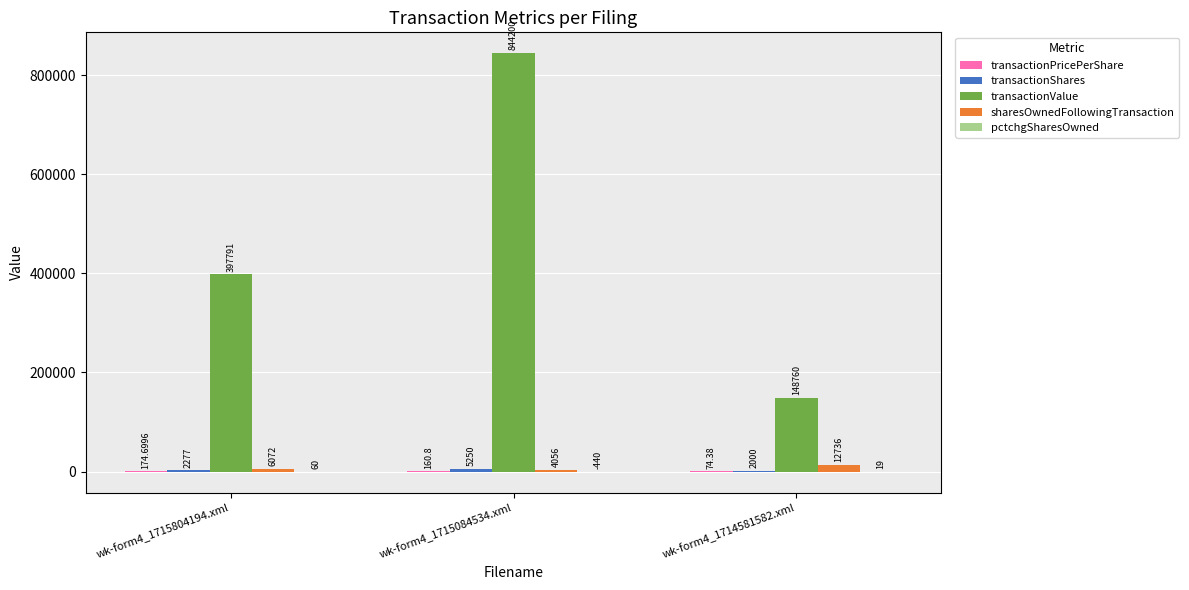

Which series changed the most between wk-form4_1715804194.xml and wk-form4_1714581582.xml?

transactionValue